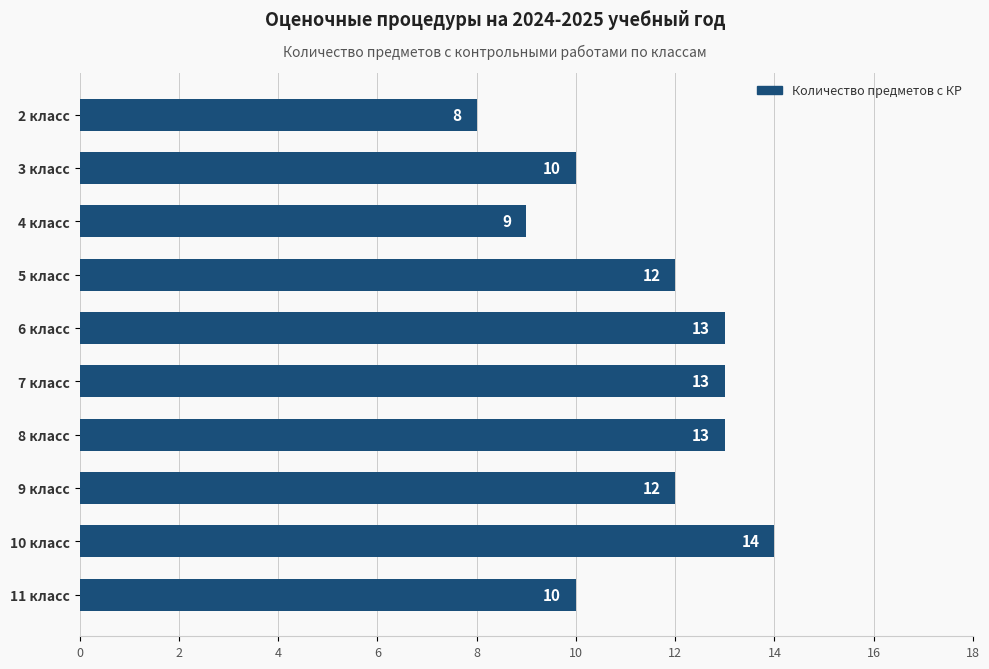

The chart shows a value of 13 at 7 класс. True or false?

True